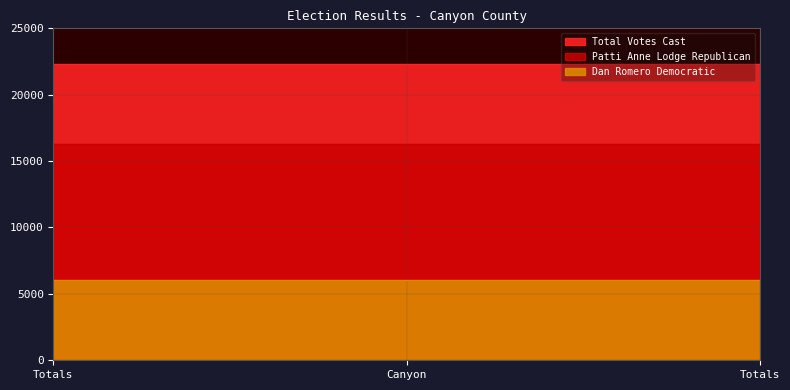

Is the value of Dan Romero Democratic at Totals greater than the value of Patti Anne Lodge Republican at Totals?

No